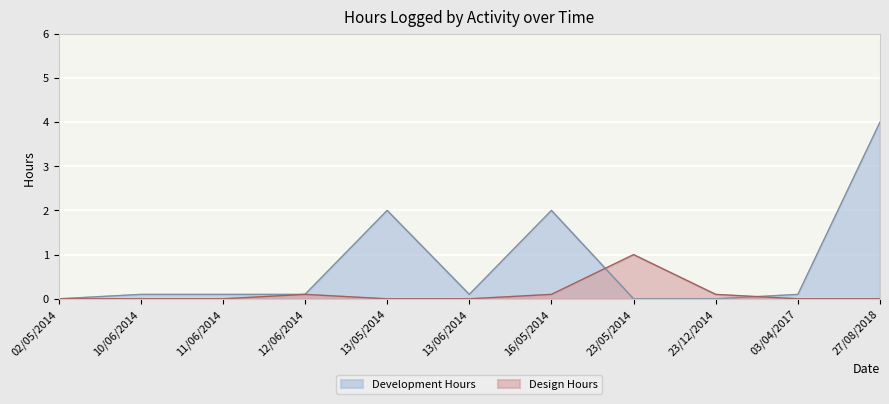

What is the label of the 6th point from the left?

13/06/2014